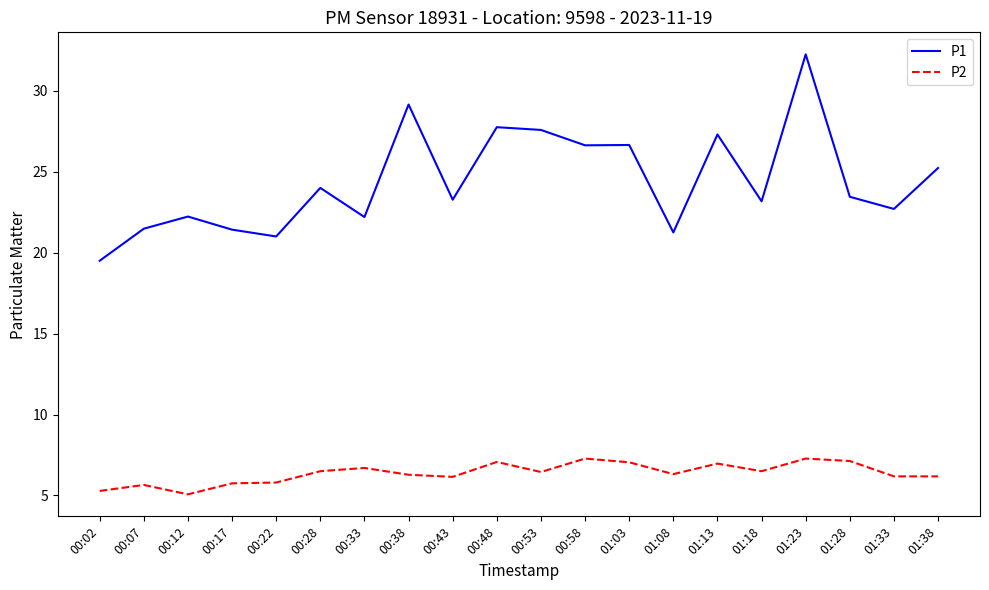

Where does the P2 series first go above 6?

00:28